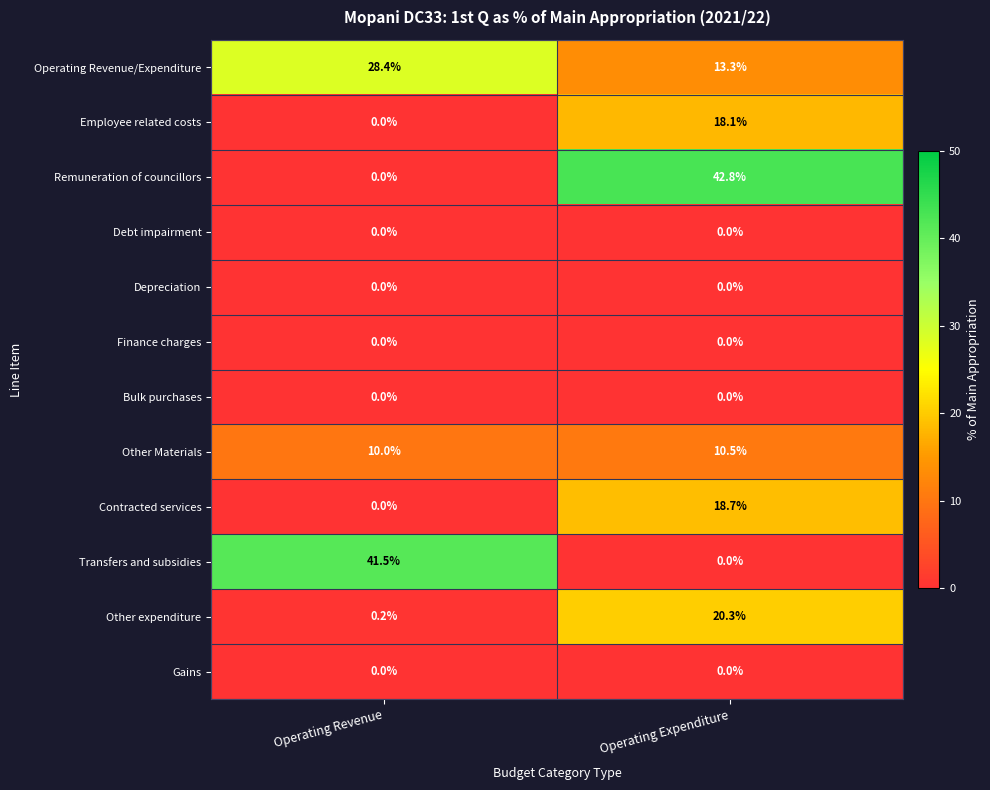

What is the difference between the highest and lowest values at Operating Expenditure?

42.8